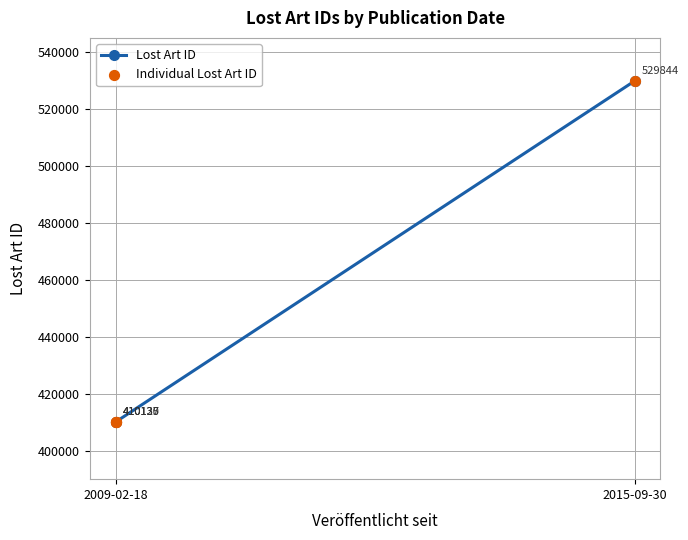

What Y value in the scatter plot is closest to 469985?

410135